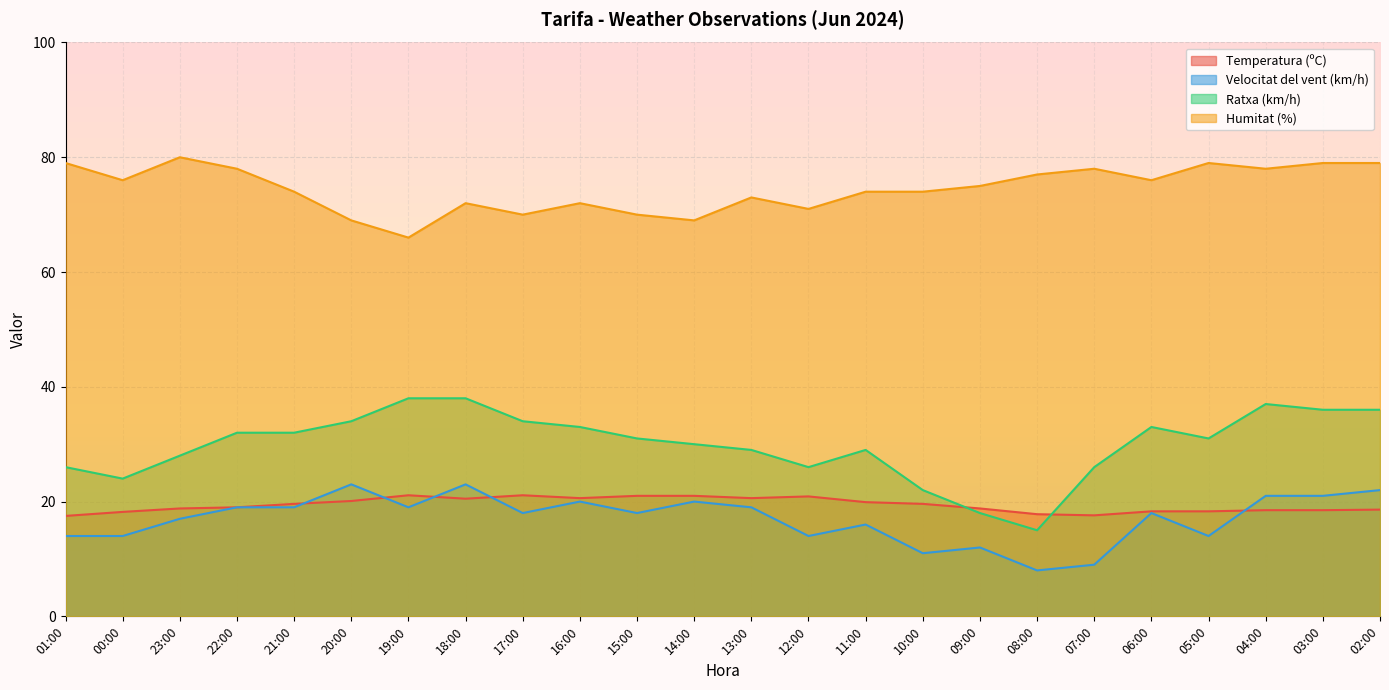

Where does the Humitat (%) series first go above 75?

01:00